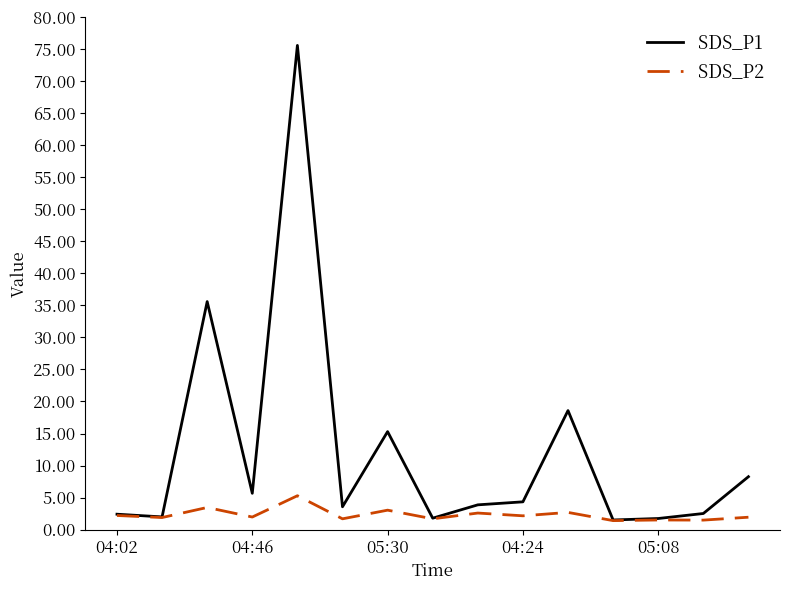

List the series in order of their peak value, lowest first.

SDS_P2, SDS_P1